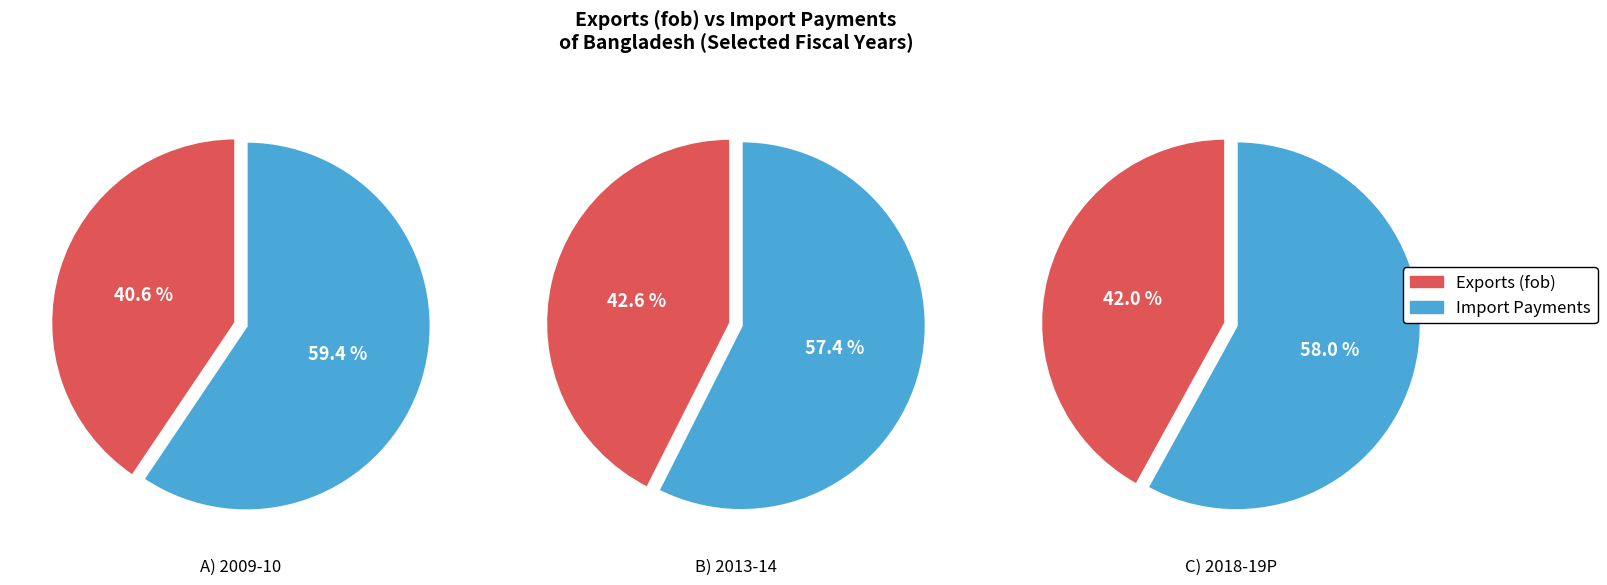

True or false: 2013-14 accounts for 1% of the total.

False